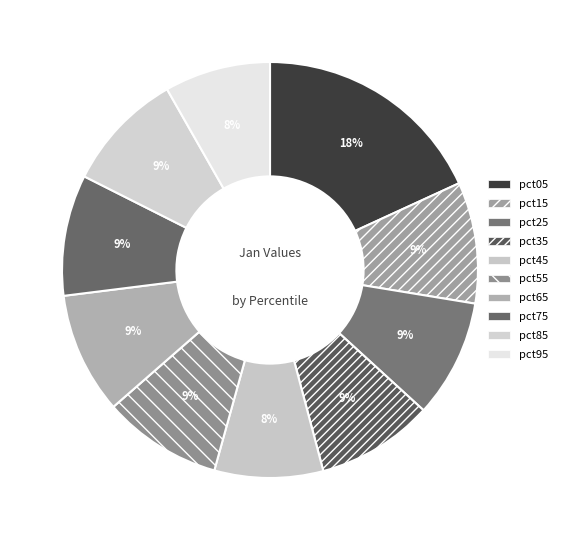

Count the number of slices in the pie.

10